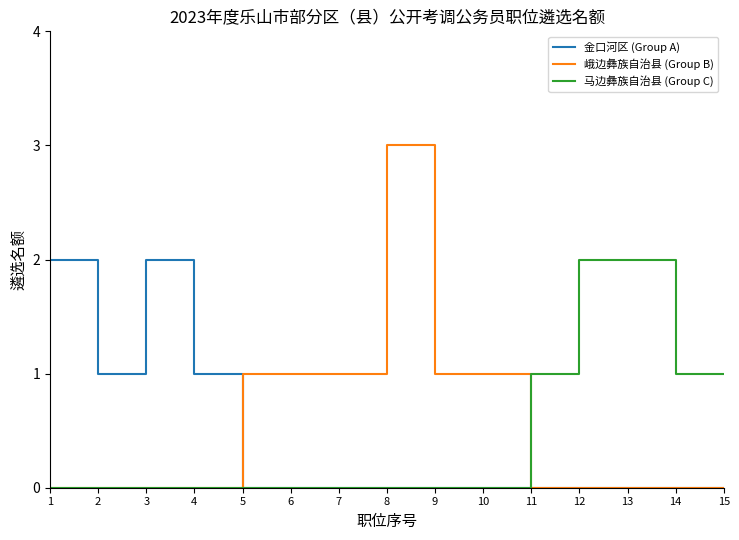

What is the greatest value displayed?

3